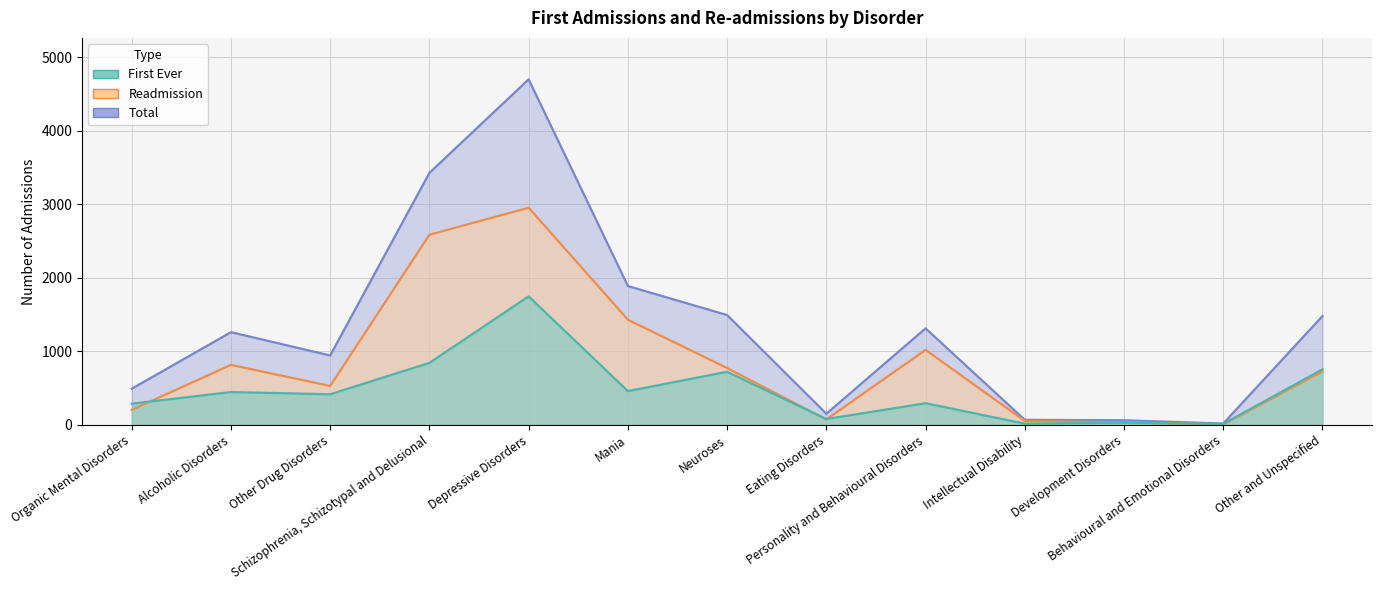

Rank the categories by Total value from highest to lowest.

Depressive Disorders, Schizophrenia, Schizotypal and Delusional, Mania, Neuroses, Other and Unspecified, Personality and Behavioural Disorders, Alcoholic Disorders, Other Drug Disorders, Organic Mental Disorders, Eating Disorders, Intellectual Disability, Development Disorders, Behavioural and Emotional Disorders